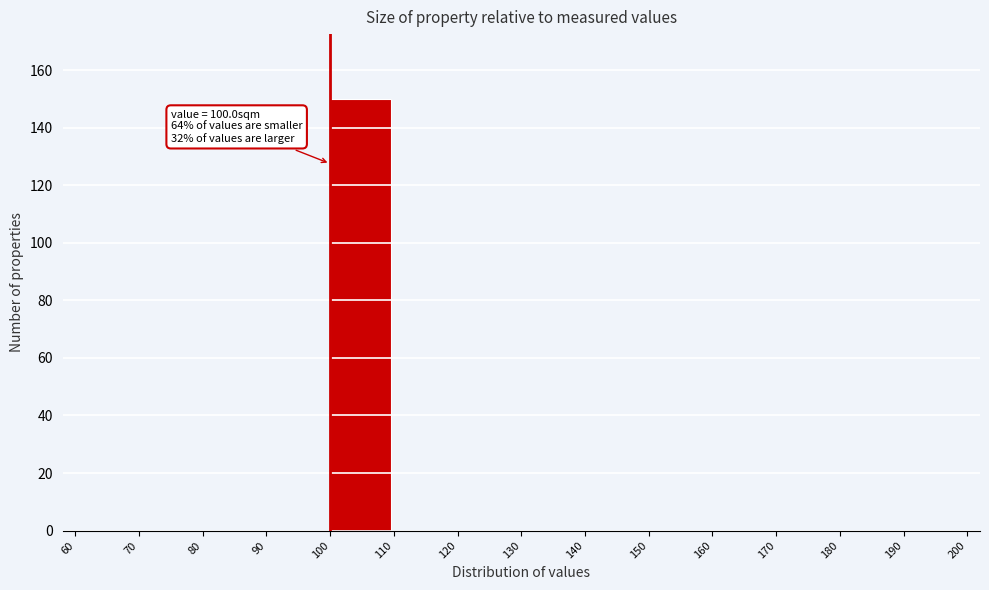

Over which range of the x-axis is the bar tallest?

100 to 110